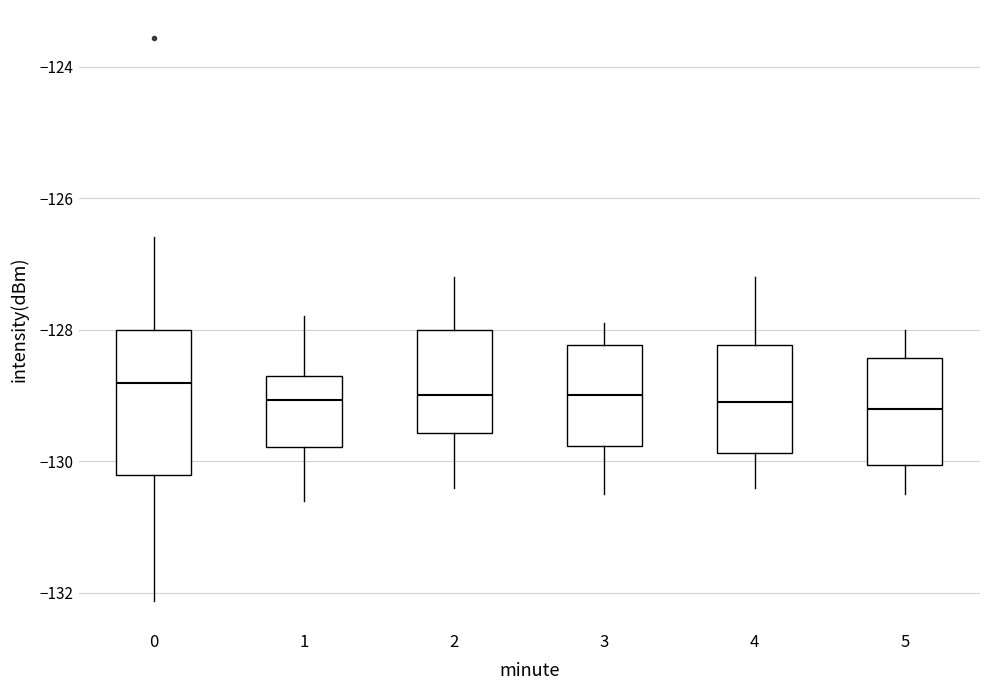

Which box is the tallest, from its lower edge to its upper edge?

0